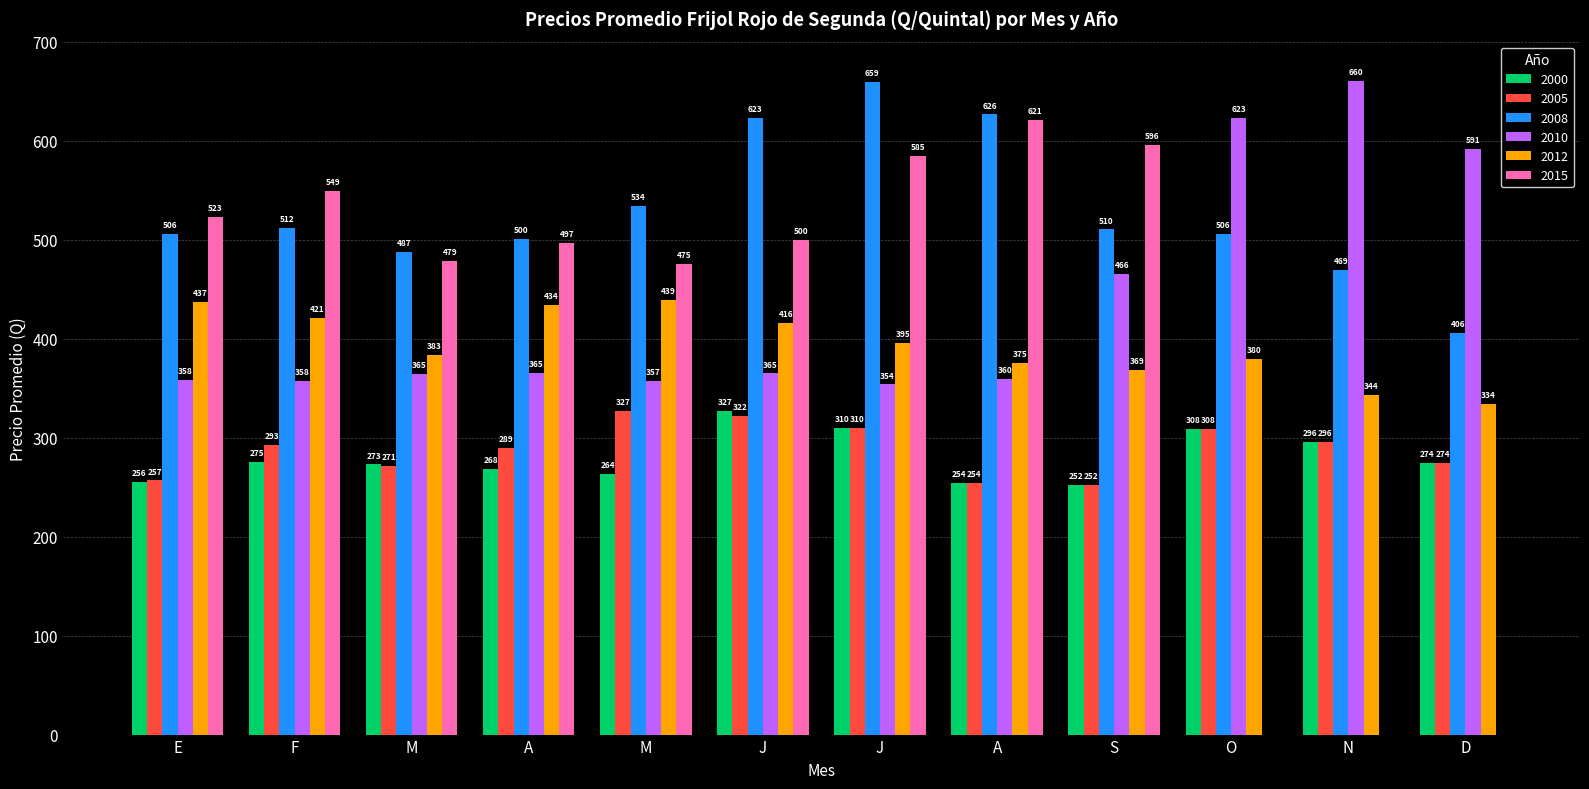

Are the bars horizontal?

No